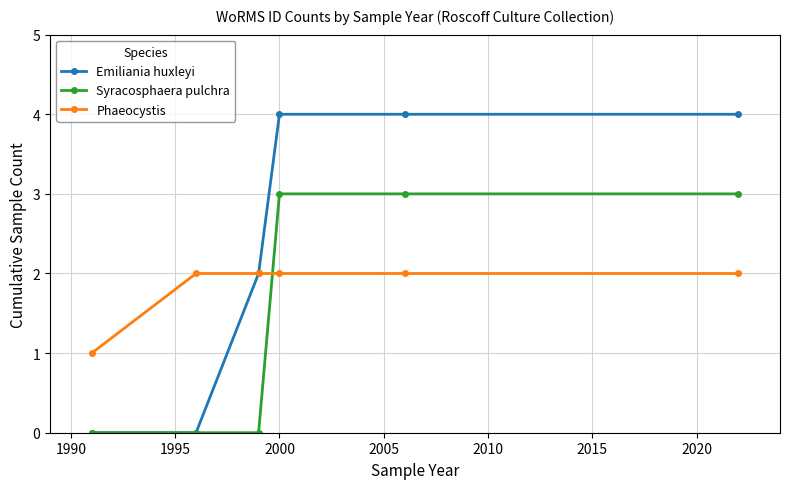

Which series has the largest total across all categories?

Emiliania huxleyi